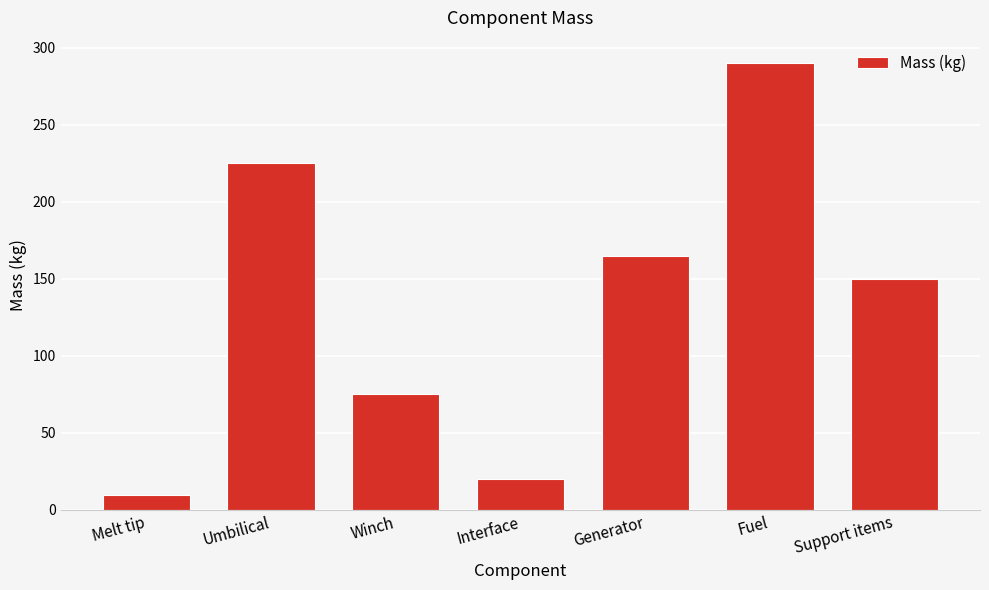

Reading right to left, list all the values displayed in this chart.

Support items=150	Fuel=290	Generator=165	Interface=20	Winch=75	Umbilical=225	Melt tip=10